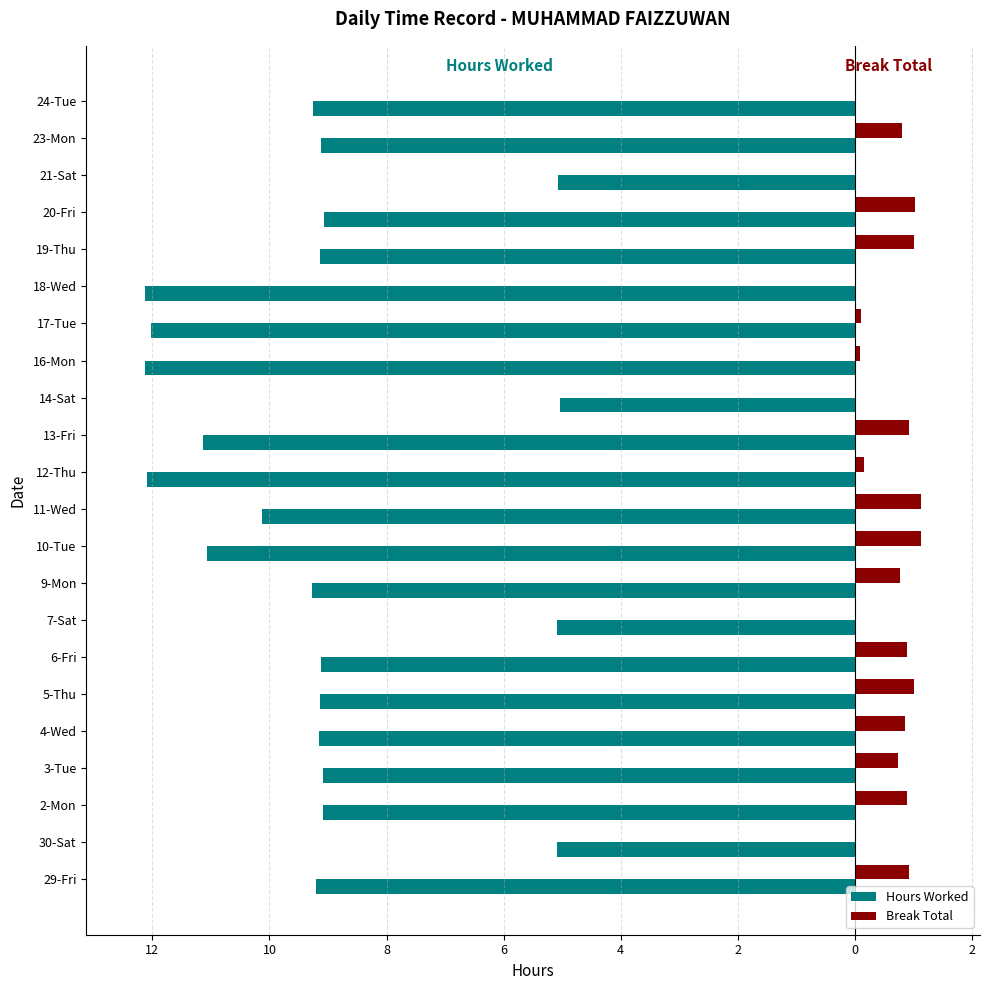

What are all the series names shown in the legend?

Hours Worked, Break Total